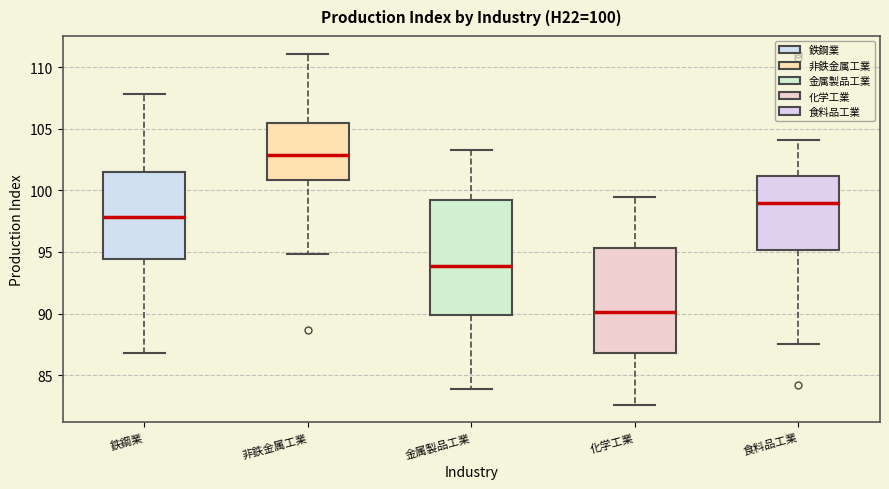

Which box's median line is the lowest?

化学工業